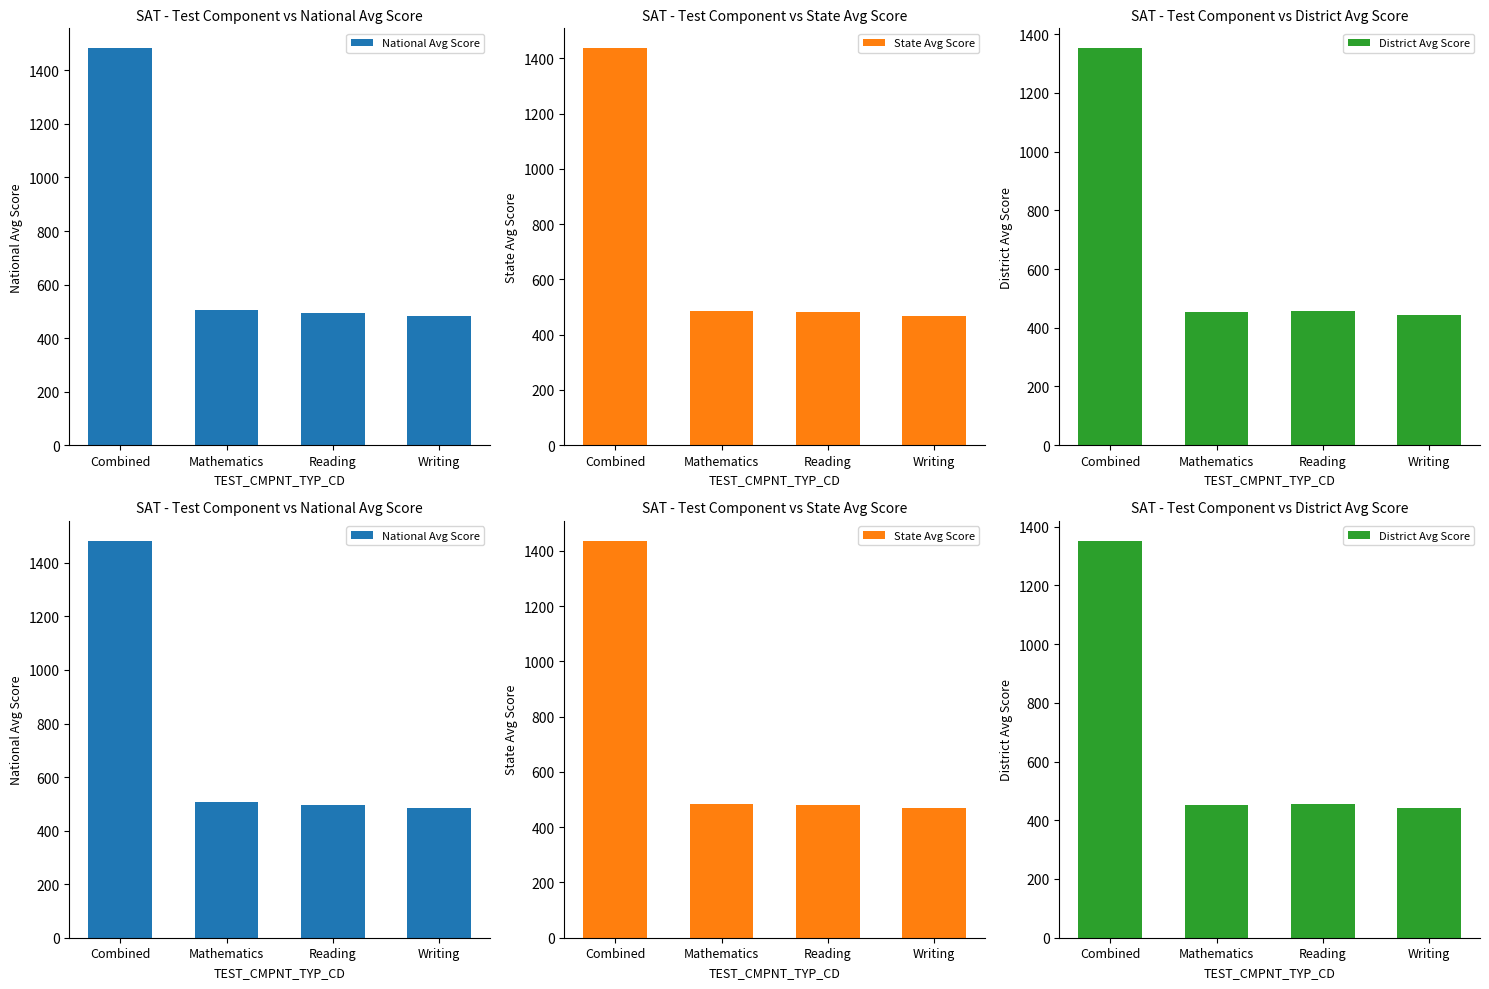

Which category has the lowest value in the District Avg Score series?

Writing